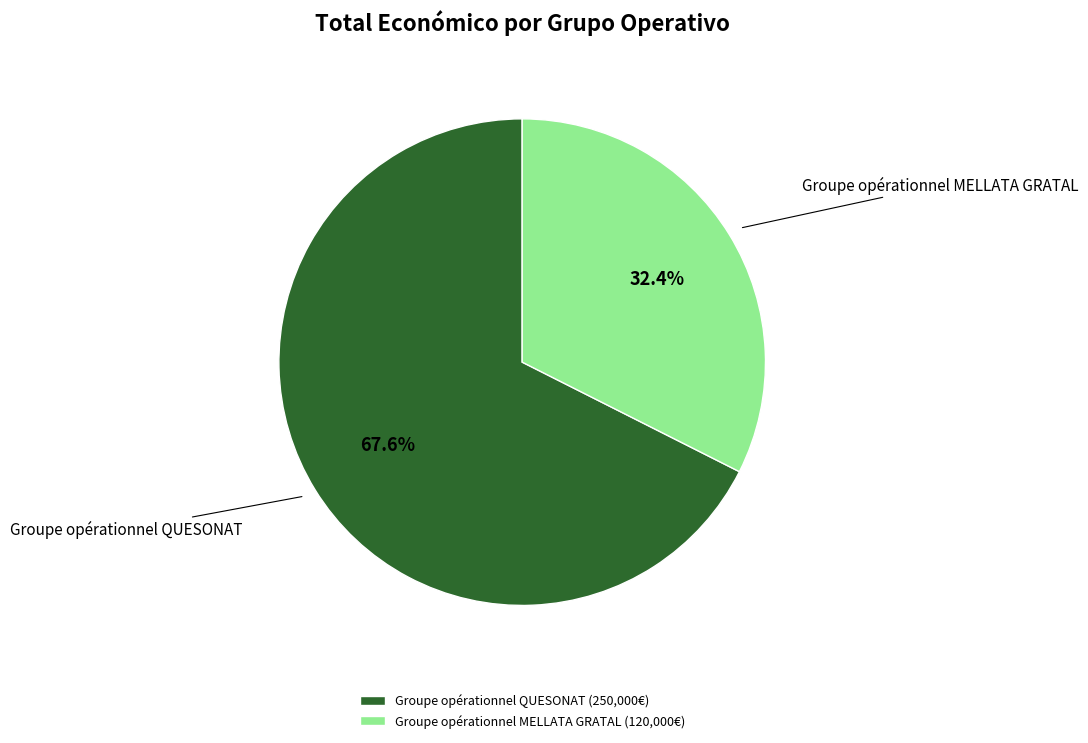

Combined, do Groupe opérationnel QUESONAT and Groupe opérationnel MELLATA GRATAL account for over 50%?

Yes